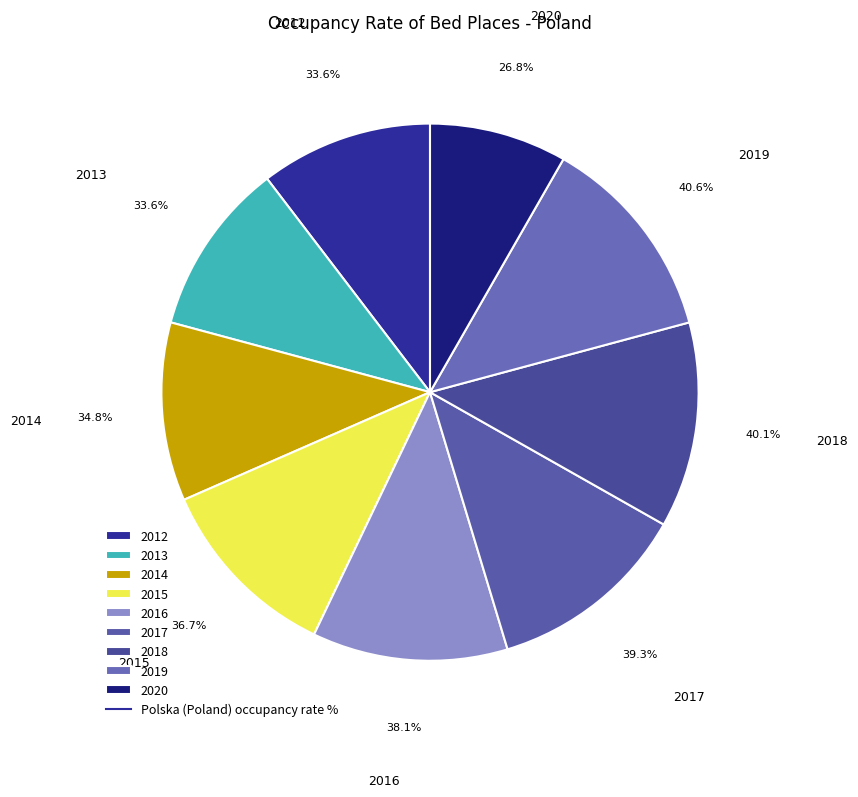

What percentage do 2013 and 2019 together represent?

23.0%